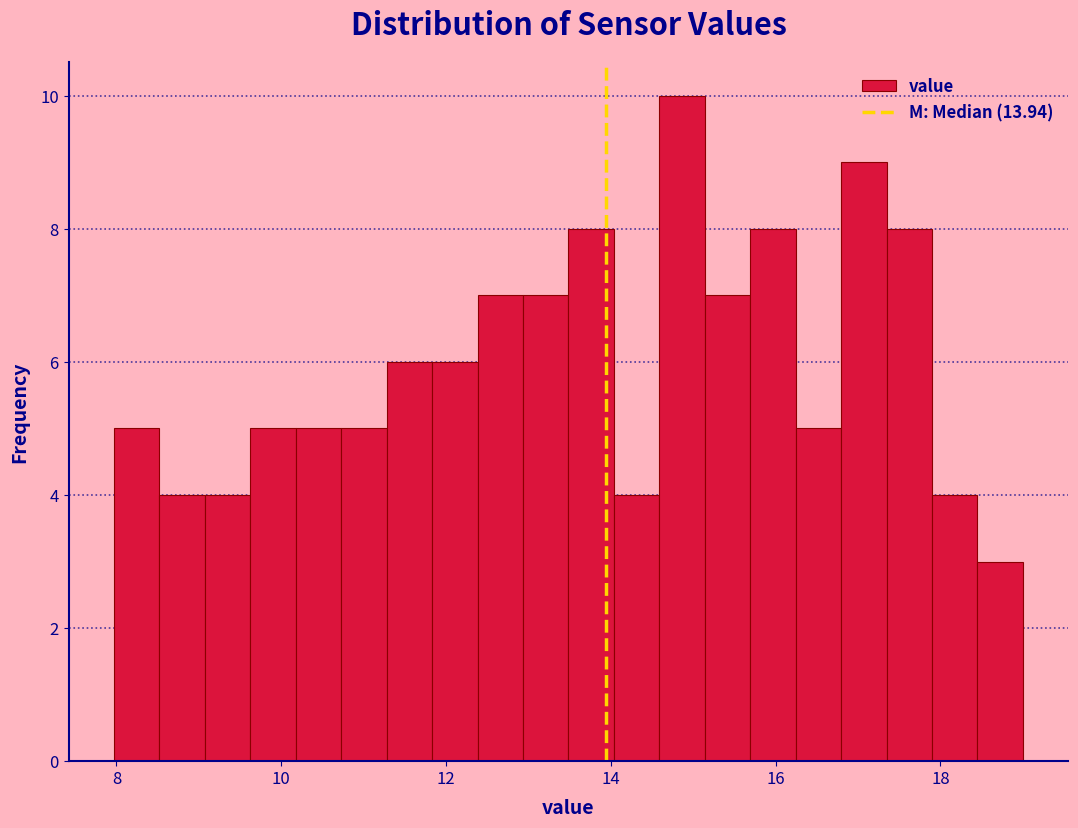

Around what value on the x-axis is the tallest bar? Give the approximate position of its centre, as read against the axis.

14.8